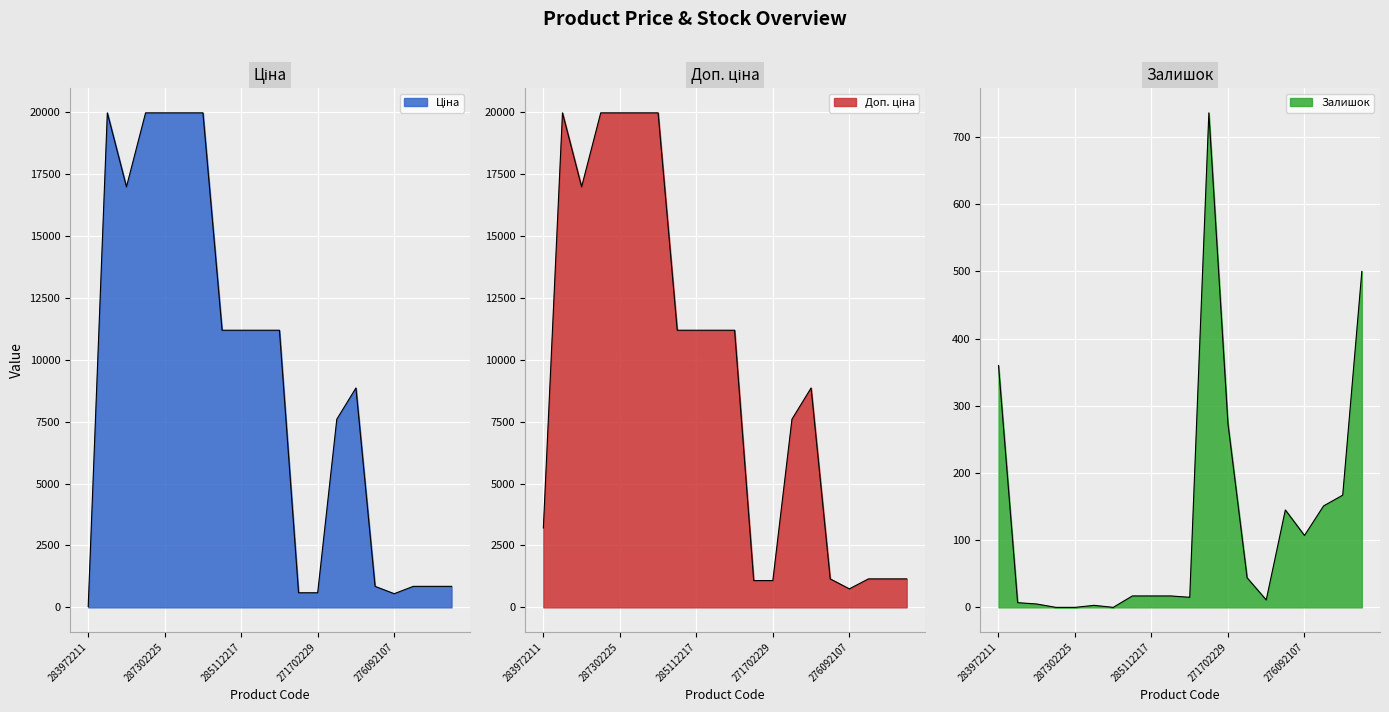

At which label does Залишок first exceed 17?

283972211